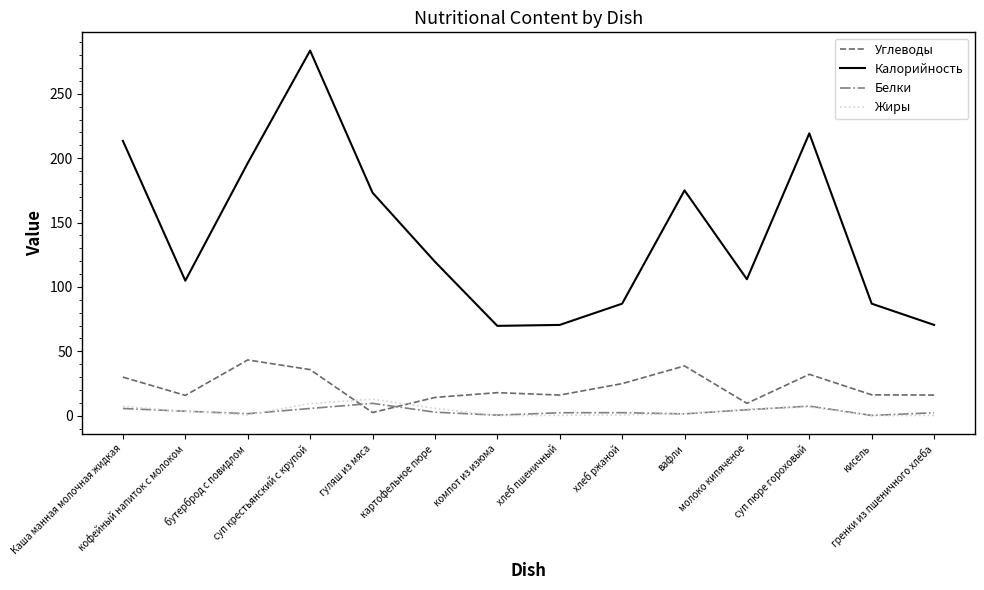

What are all the series names shown in the legend?

Углеводы, Калорийность, Белки, Жиры